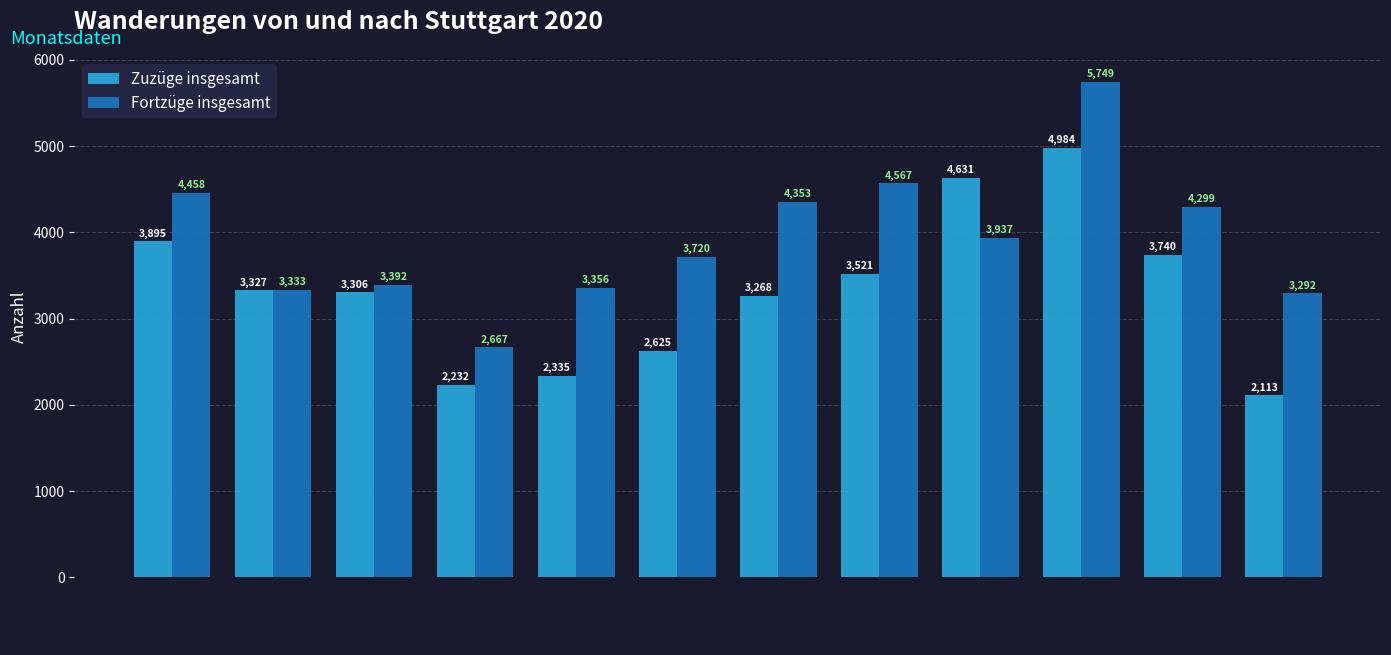

How many distinct data groups are displayed?

2